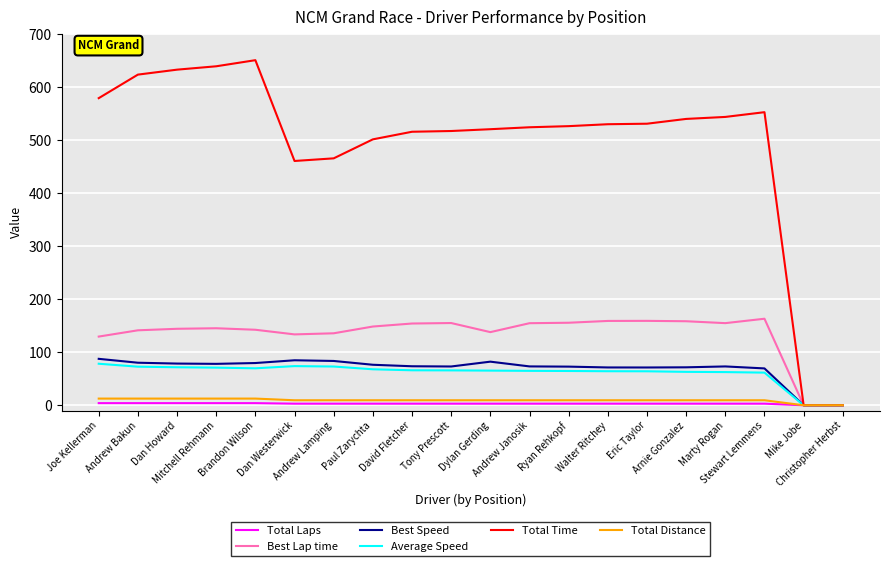

What is the maximum value shown in the chart?

650.7